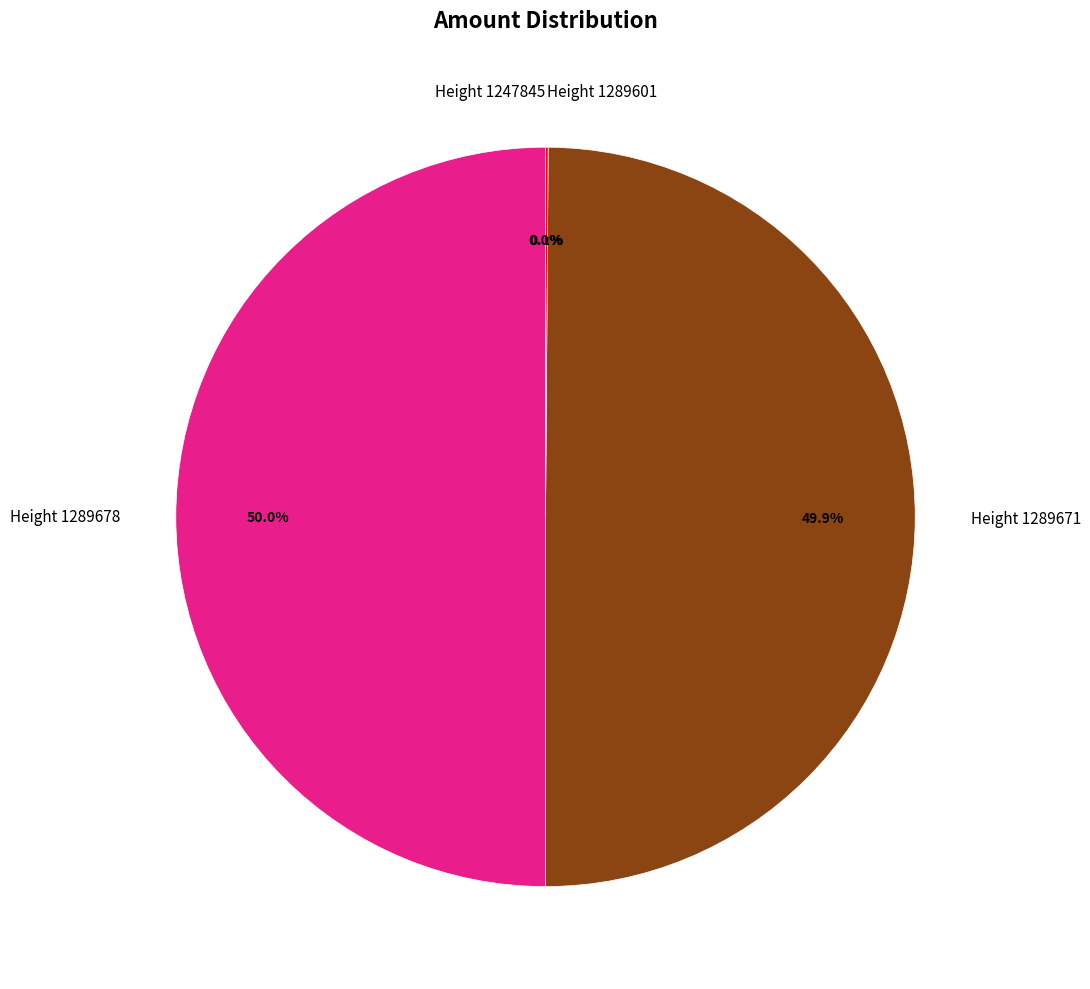

To the nearest percent, what is the difference between the largest and smallest slice percentages?

50%